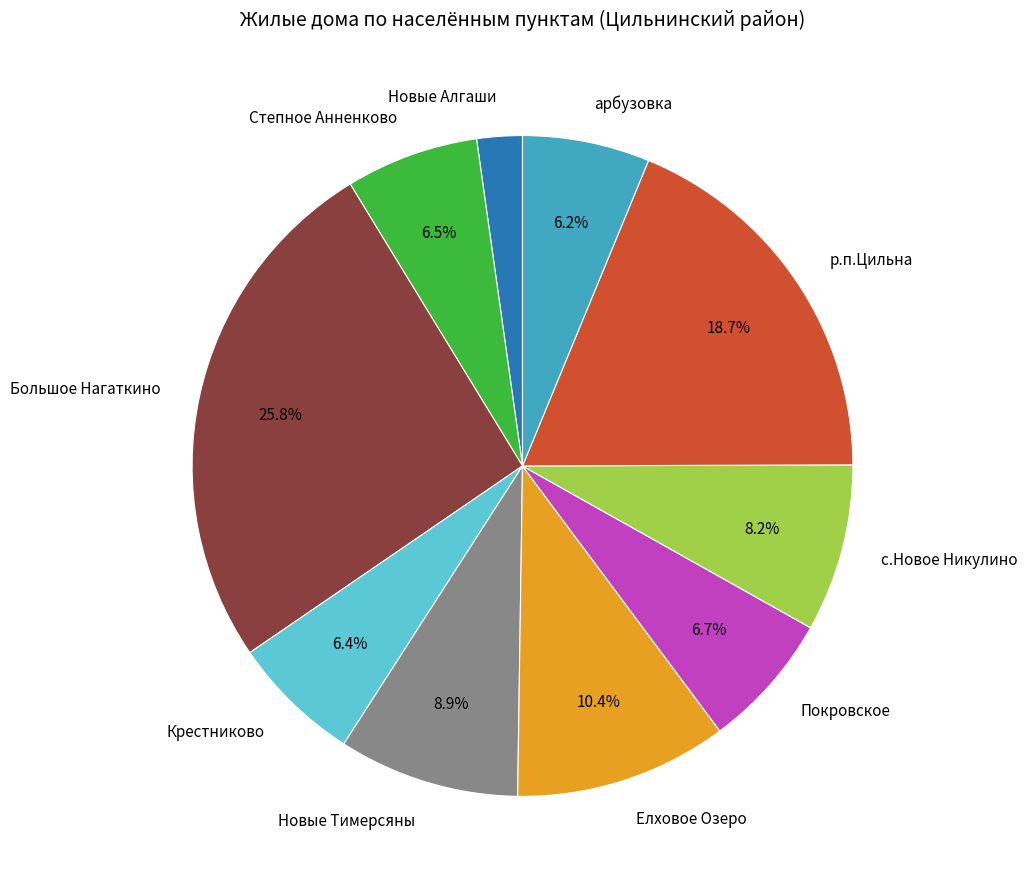

Between Большое Нагаткино and арбузовка, which is larger?

Большое Нагаткино